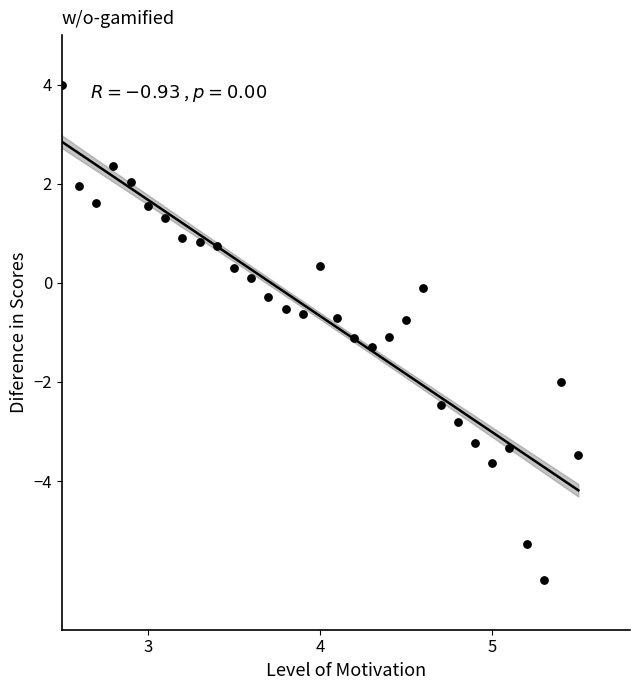

What is the range of X values (max minus min)?

3.0